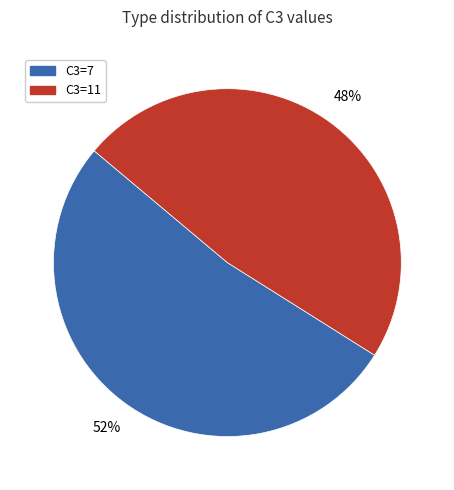

To the nearest percent, what is the difference between the largest and smallest slice percentages?

4%